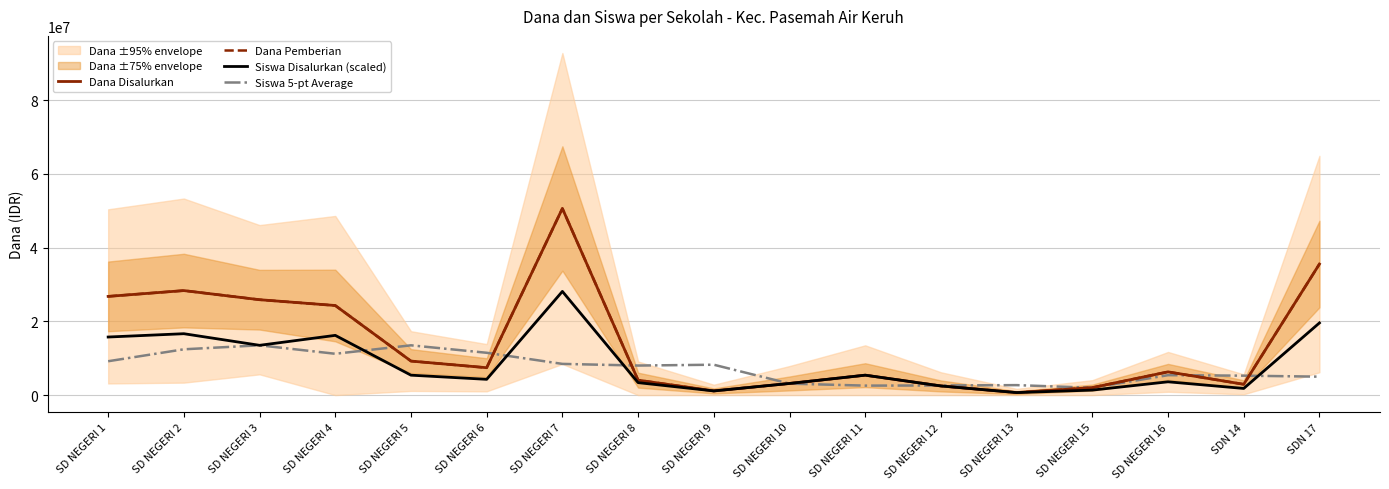

What is the difference between the highest and lowest values at SD NEGERI 10?

45000